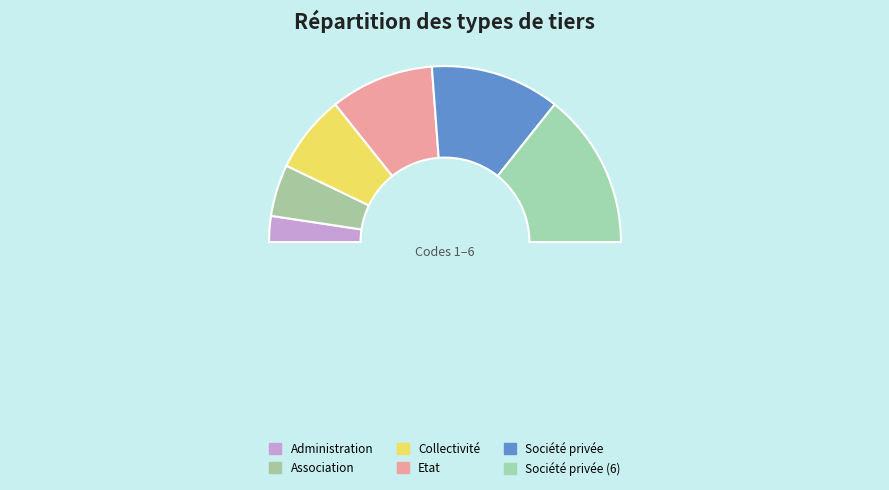

Approximately how many times larger is the value at Etat compared to Collectivité?

1.3